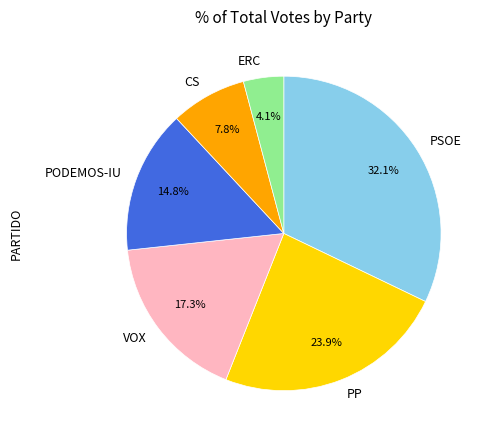

Is it true that VOX is 17% of the pie?

True